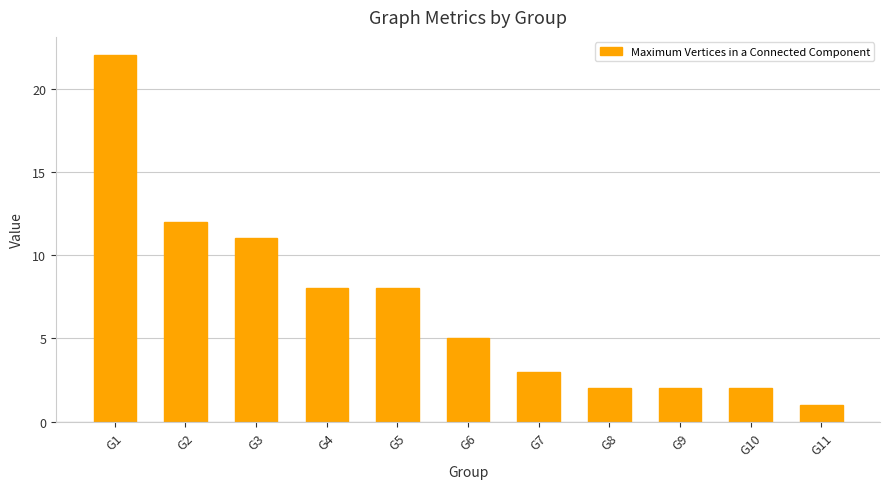

What is the minimum value shown in the chart?

1